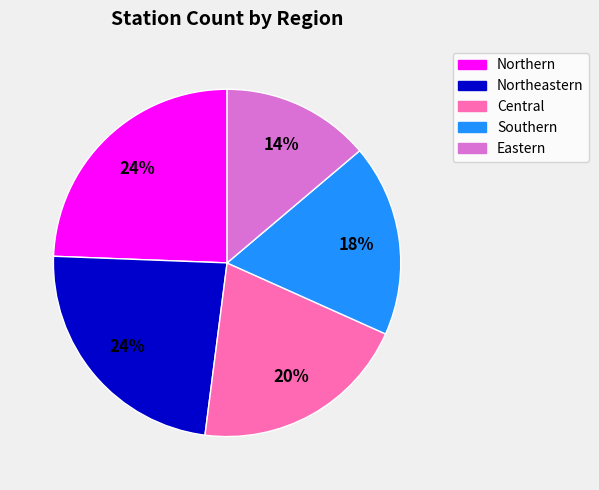

What is the ratio of the value at Central to the value at Southern?

1.1